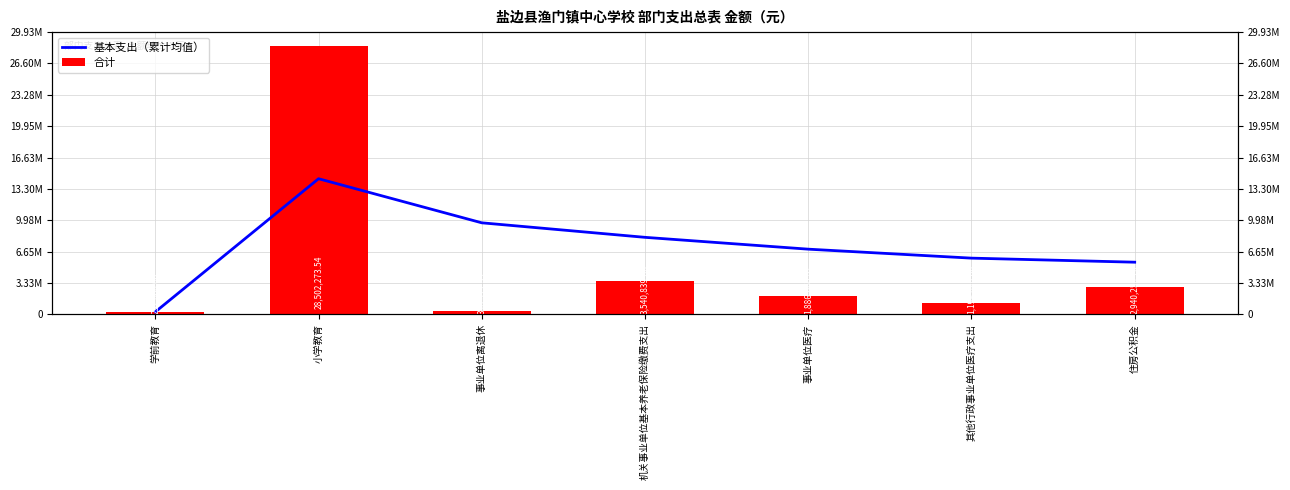

How many categories are shown in the chart?

7